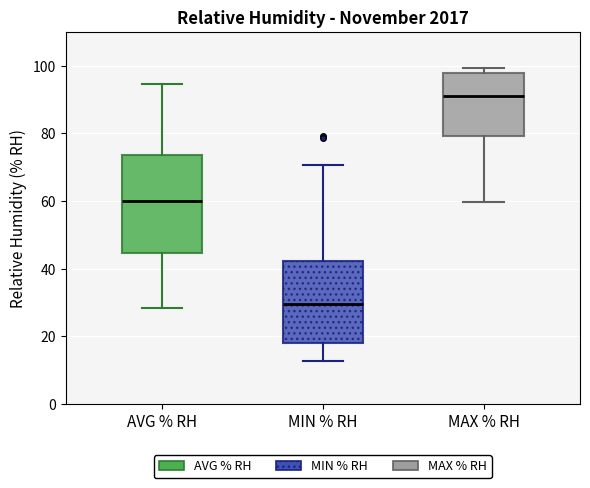

Which box is the tallest, from its lower edge to its upper edge?

AVG % RH